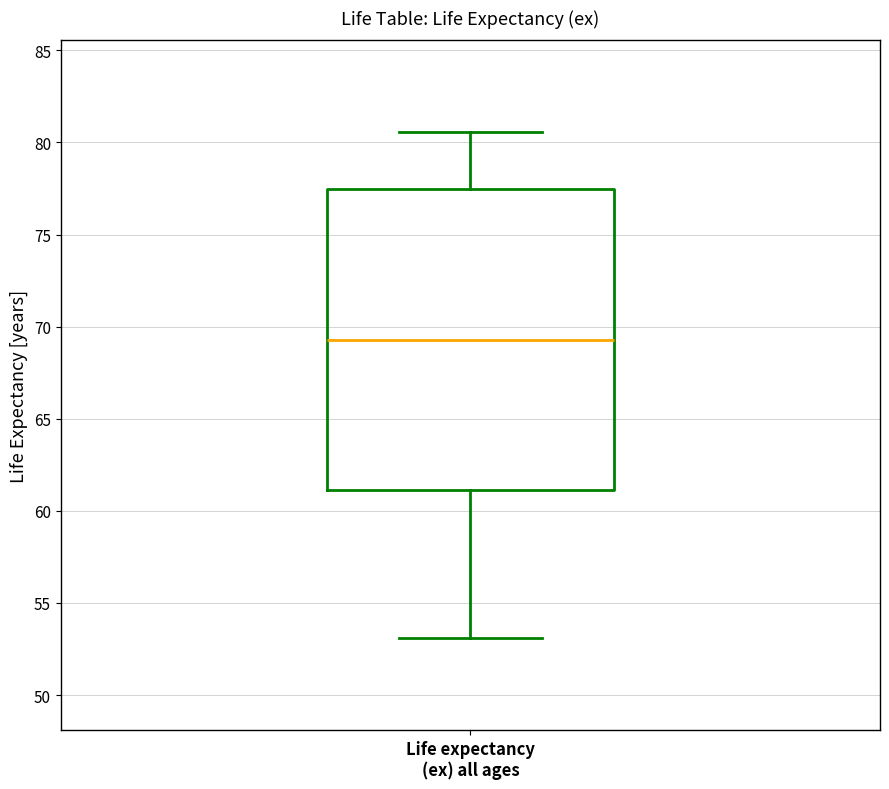

Where does the upper whisker of the box for Life expectancy (ex) all ages end on the y-axis? The values are not printed on the chart, so give them approximately, as read against the axis.

80.5